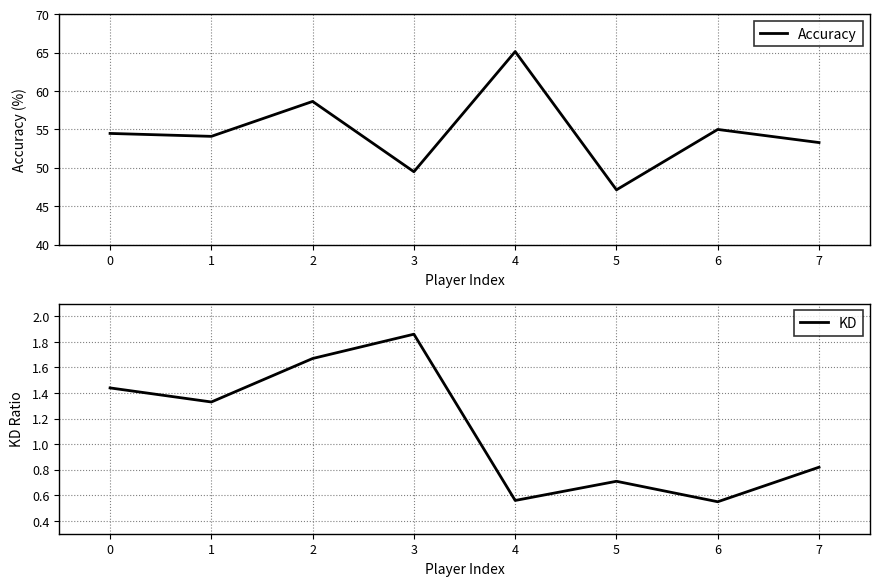

What are all the series names shown in the legend?

Accuracy, KD